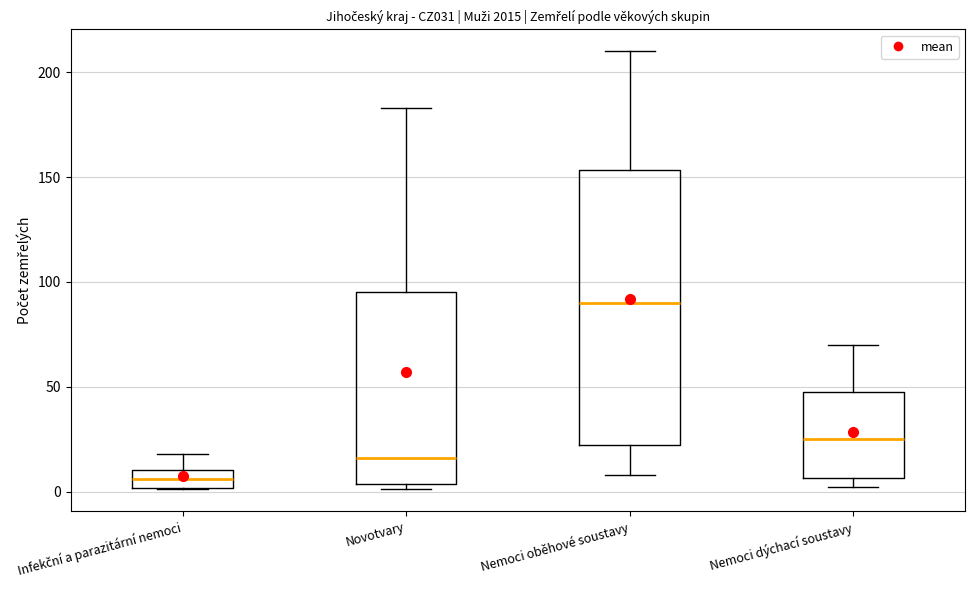

Reading left to right, transcribe this box plot: for each box, give where its median line is, the range the box spans, and where its two whiskers end, as read against the y-axis. The values are not printed on the chart, so give them approximately, as read against the axis.

Infekční a parazitární nemoci: median 5, box 0 to 10, whiskers 0 to 20
Novotvary: median 15, box 5 to 95, whiskers 0 to 185
Nemoci oběhové soustavy: median 90, box 20 to 155, whiskers 10 to 210
Nemoci dýchací soustavy: median 25, box 5 to 50, whiskers 0 to 70